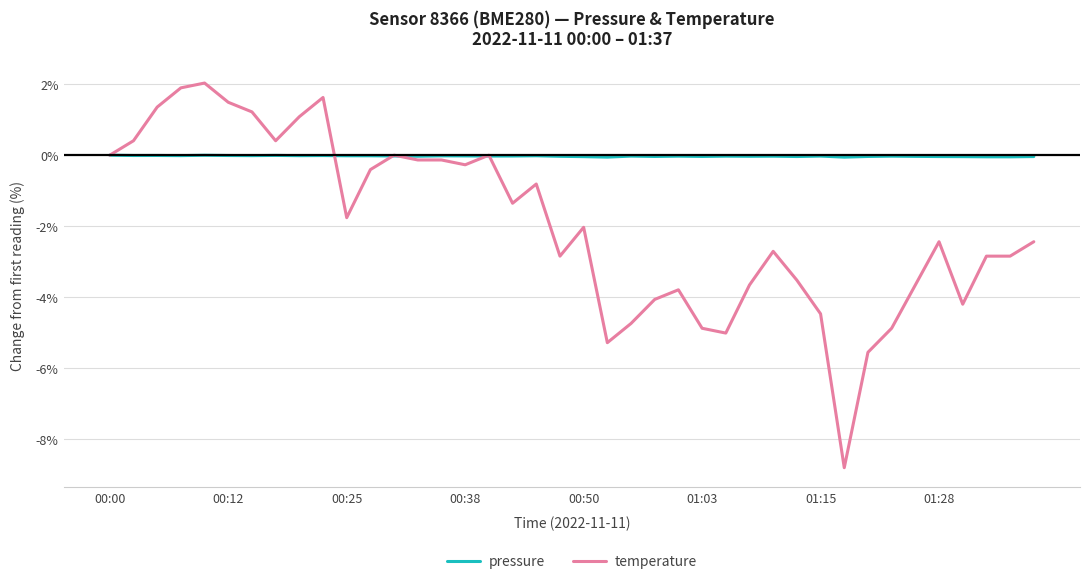

Which series has the widest spread of values?

temperature